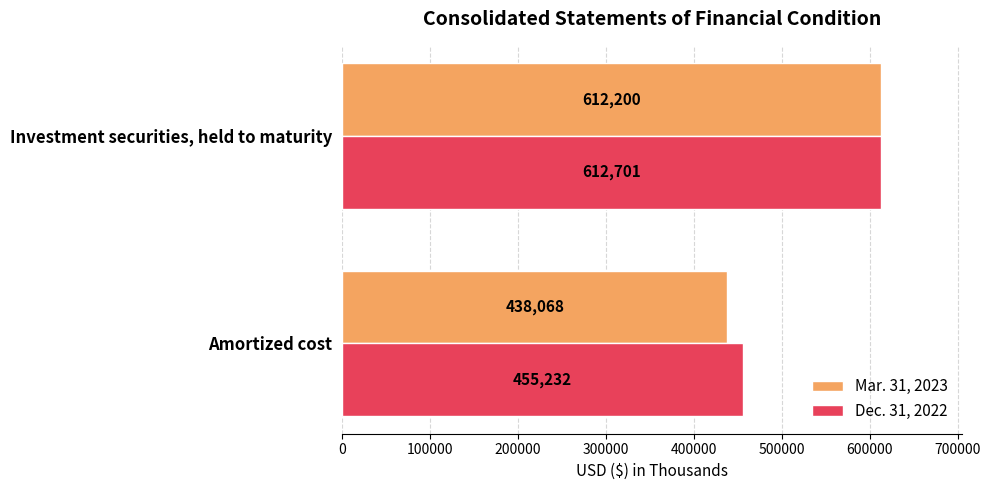

At which label does Mar. 31, 2023 reach its peak?

Investment securities, held to maturity